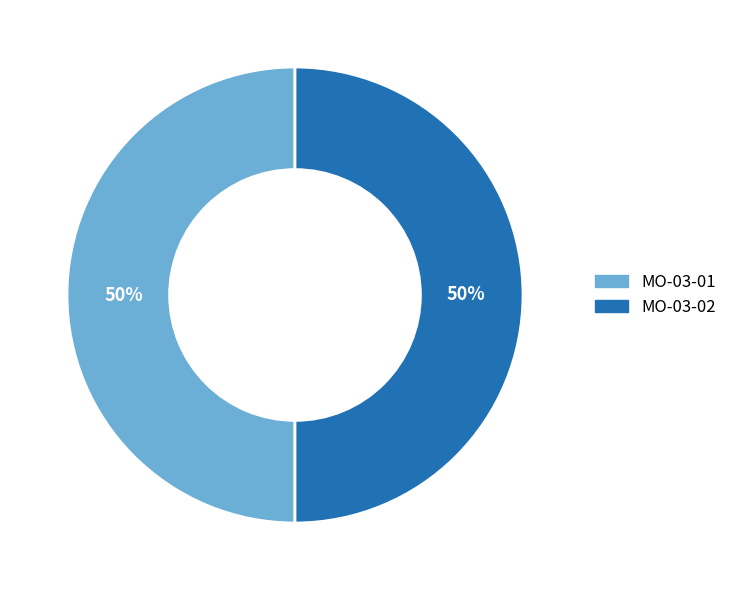

True or false: MO-03-01 accounts for 50% of the total.

True